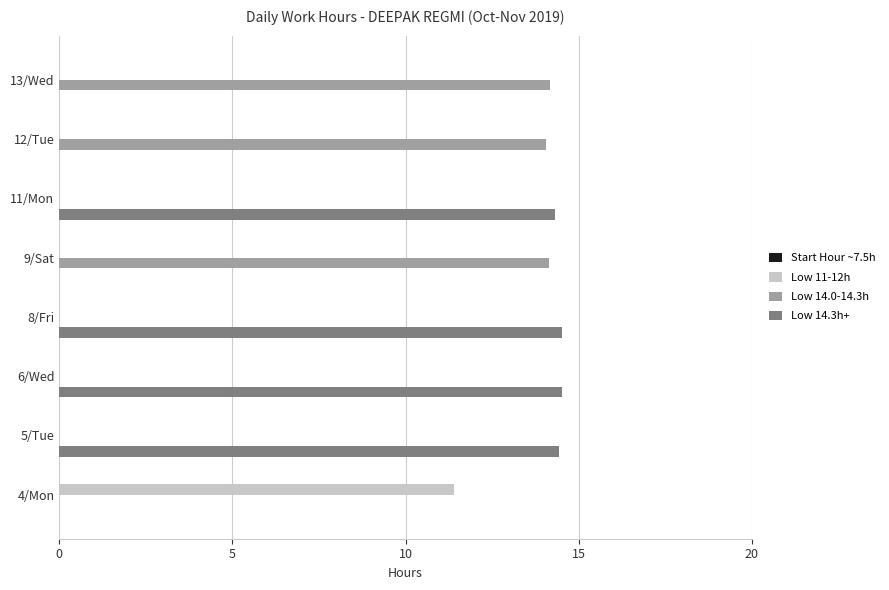

The value of Low 14.3h+ at 6/Wed is 14.5. True or false?

True